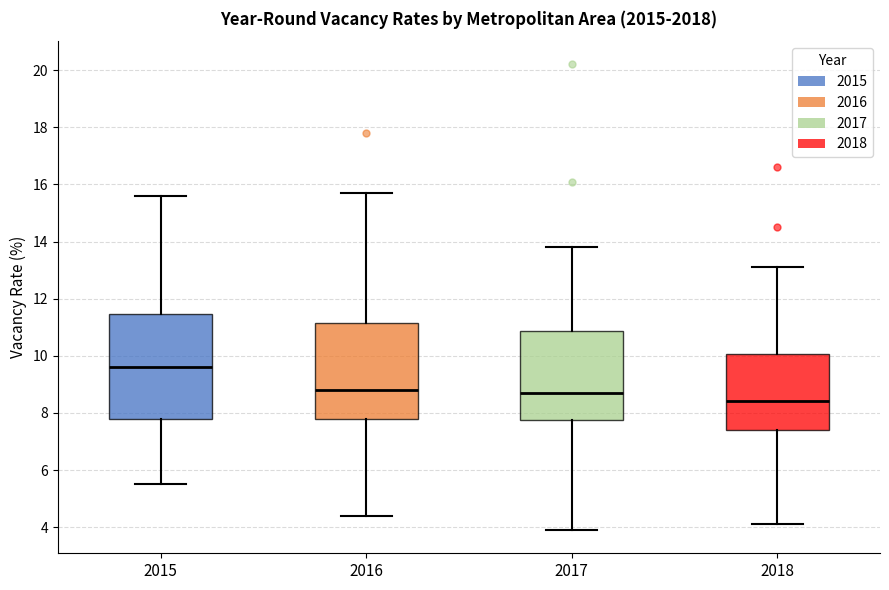

Comparing the boxes themselves (not the whiskers), which one is the tallest?

2015